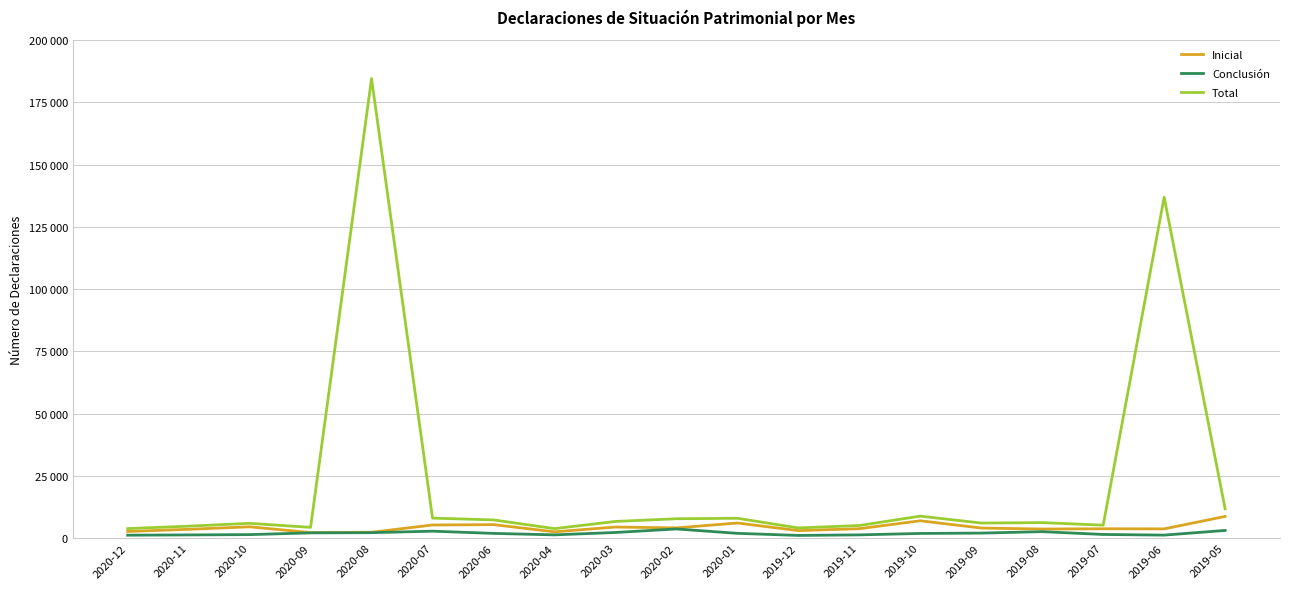

What are all the series names shown in the legend?

Inicial, Conclusión, Total